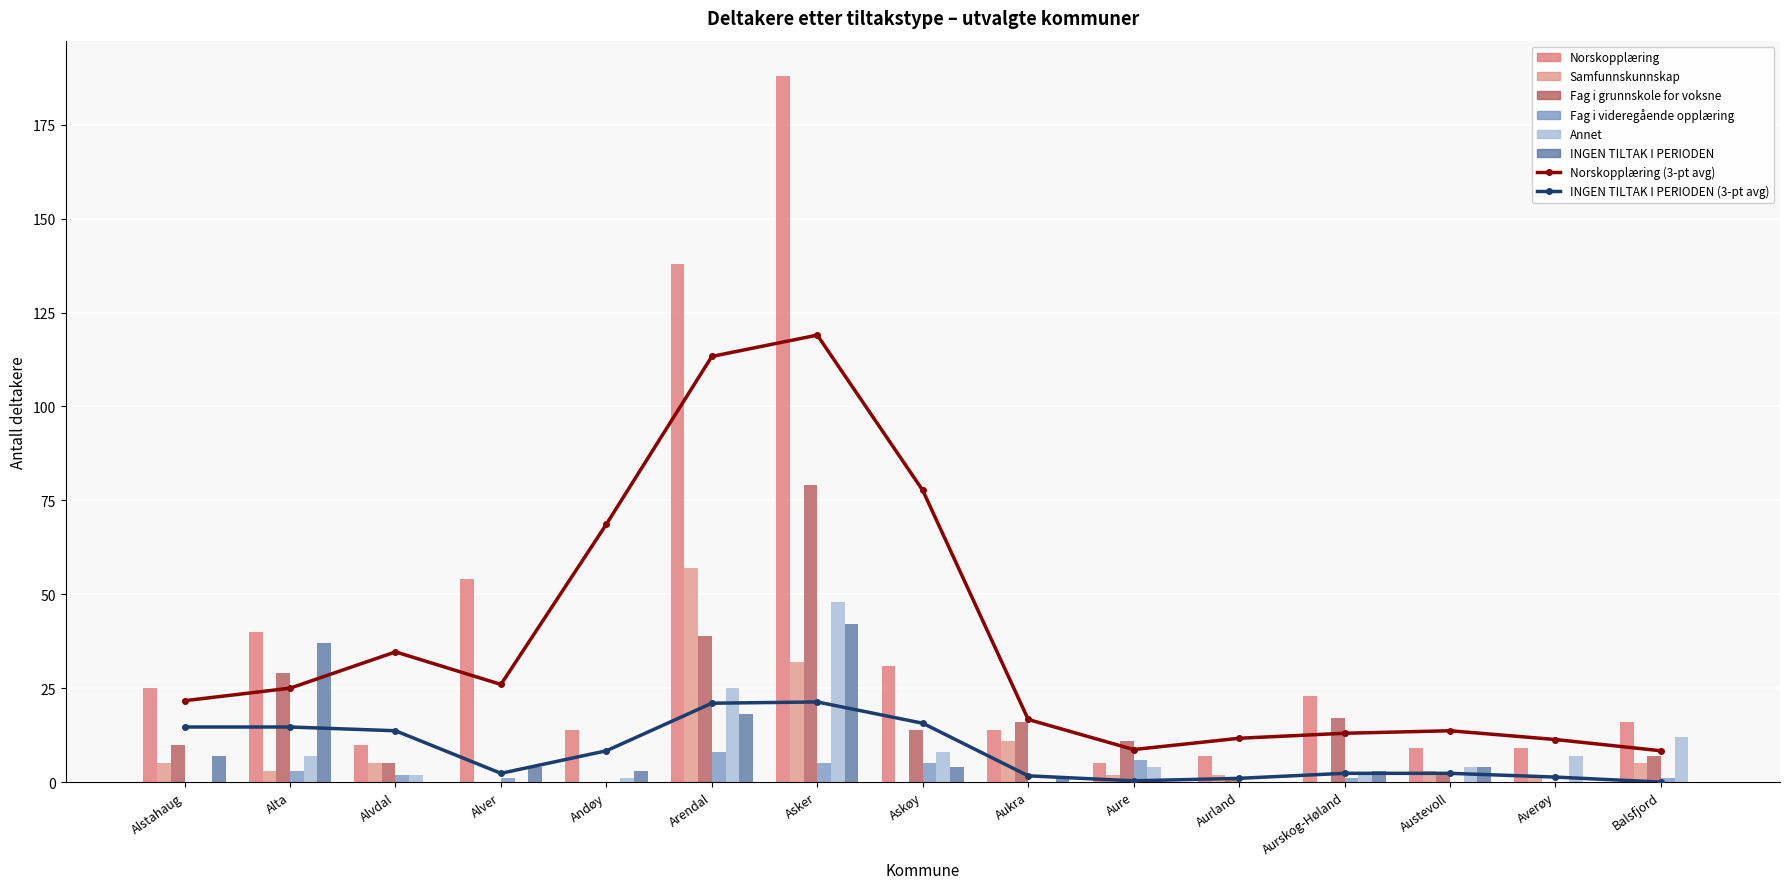

What is the difference between the Fag i videregående opplæring values at Alta and Aure?

3